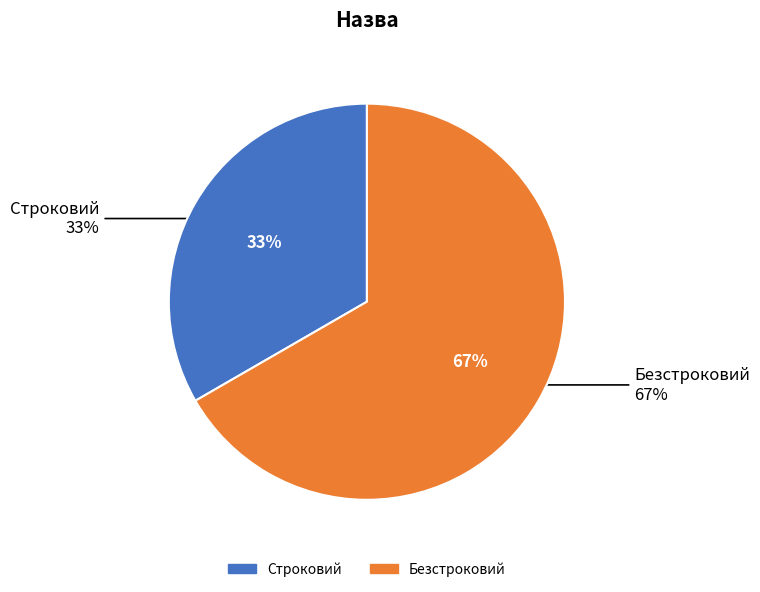

Rank the categories by value from highest to lowest.

Безстроковий, Строковий